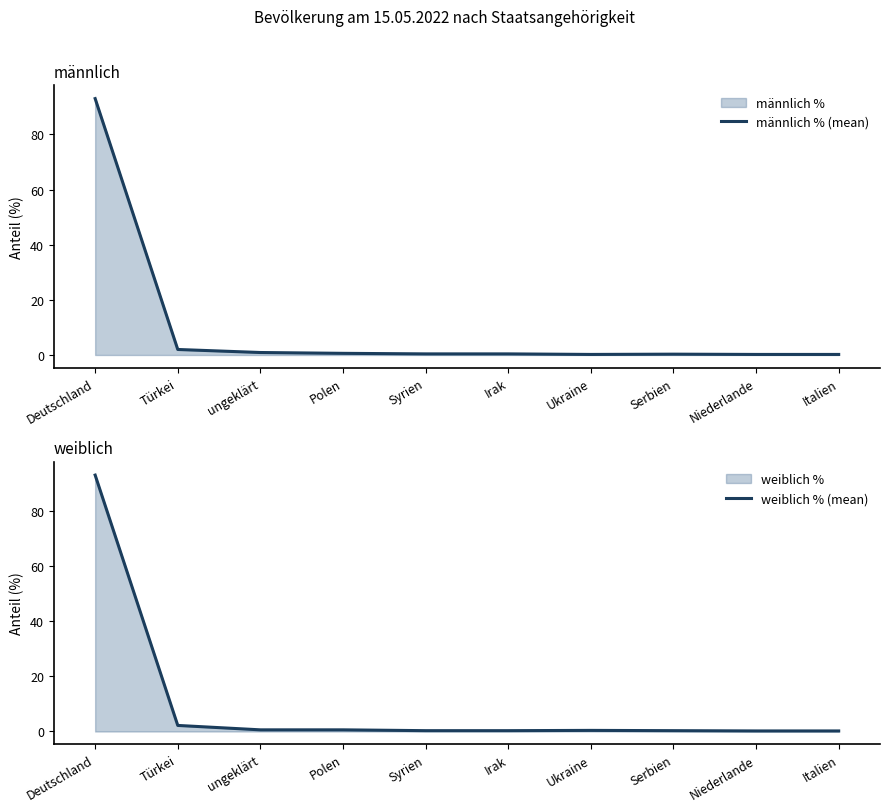

Between Deutschland and Niederlande, which series saw the biggest shift?

weiblich % (mean)